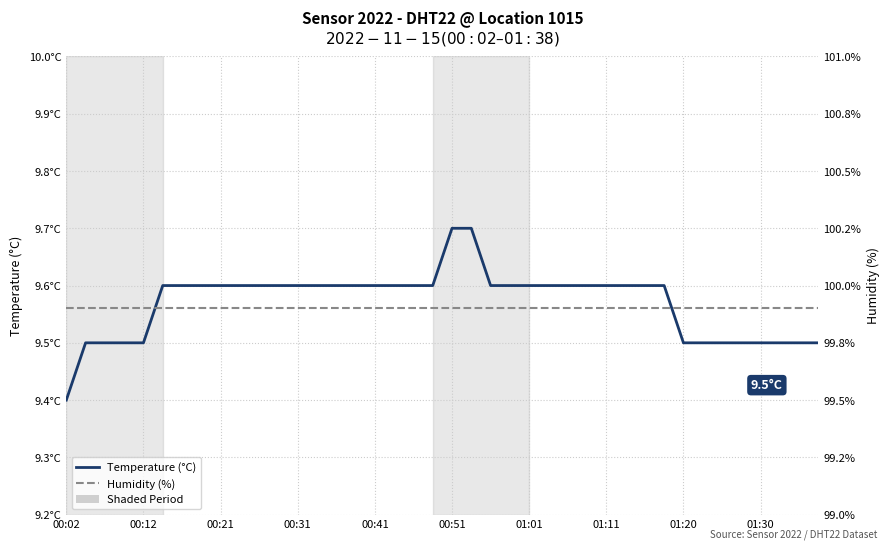

List the series in order of their peak value, lowest first.

Temperature (°C), Humidity (%)